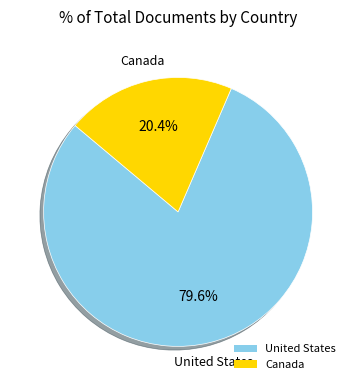

Which slice is the largest?

United States